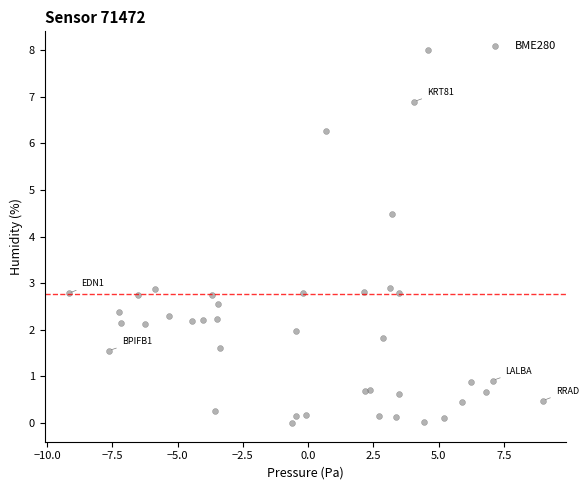

What Y value in the scatter plot is closest to 4?

4.5